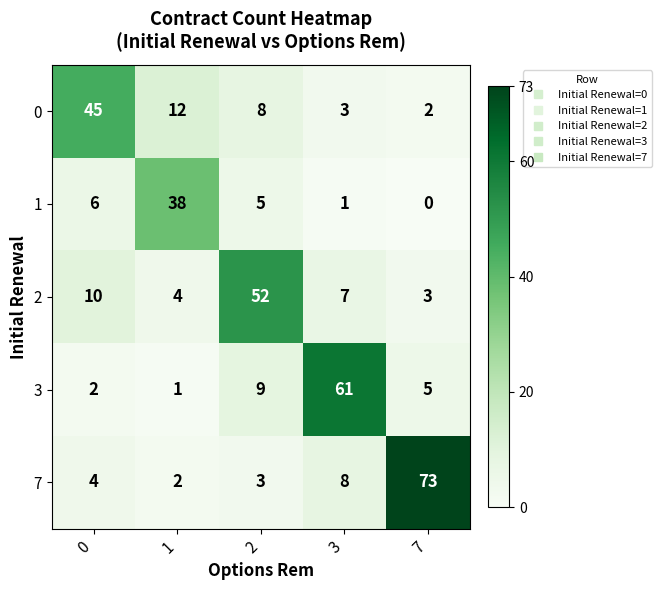

At 0, list the series in order from smallest to largest.

3, 7, 1, 2, 0